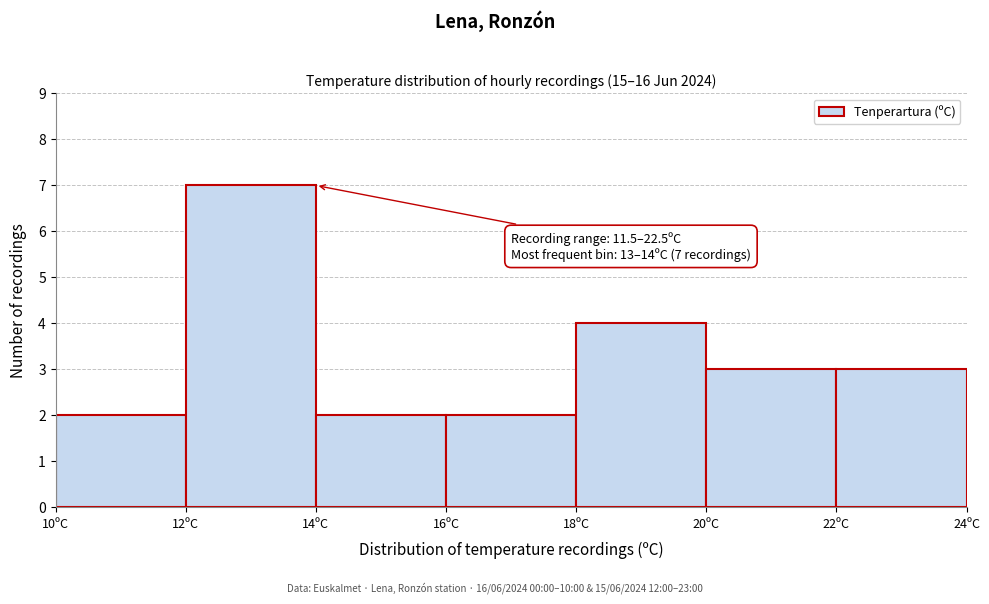

Which range on the x-axis has the tallest bar?

12 to 14